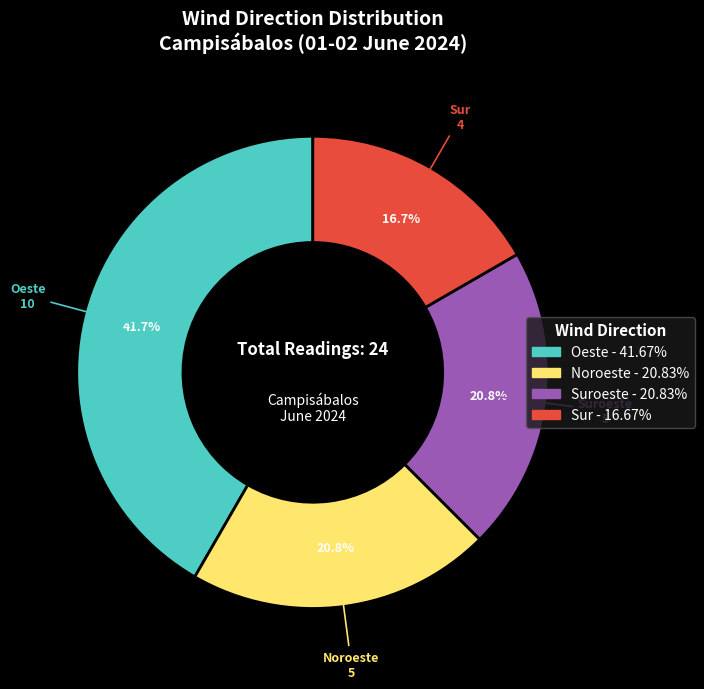

Does any single category account for the majority?

No